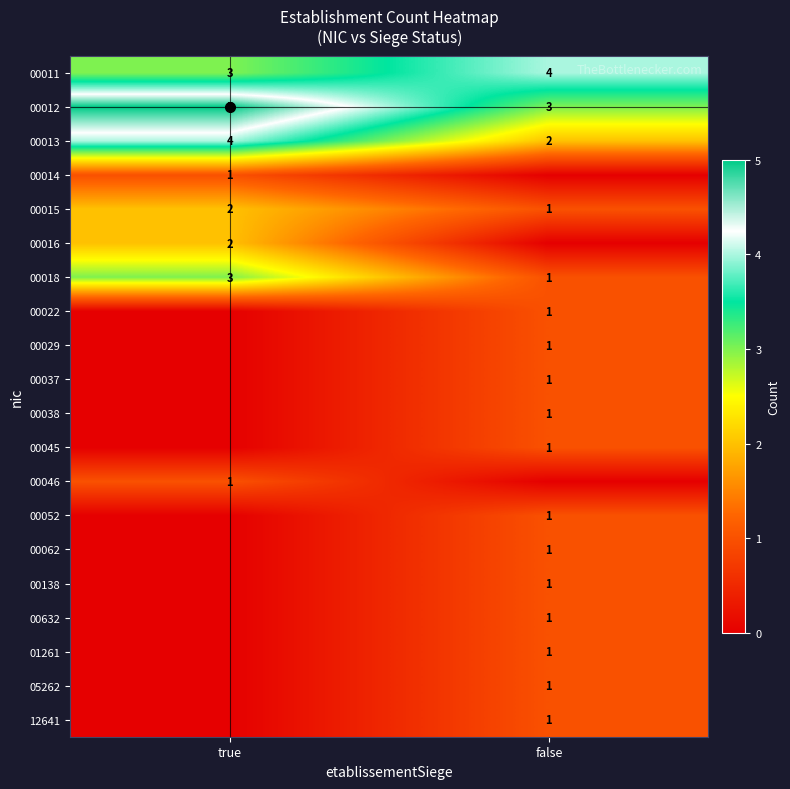

True or false: 00014 has a value of 0 at false.

True